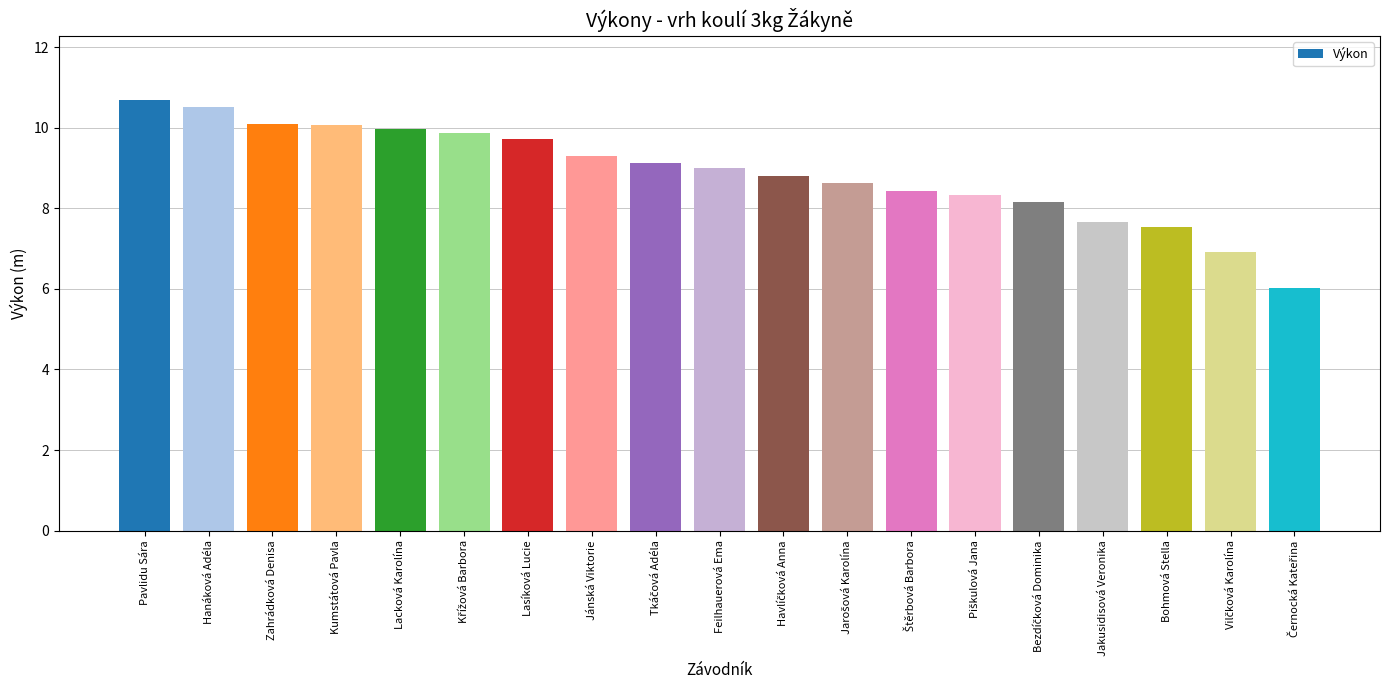

What is the smallest value displayed?

6.0